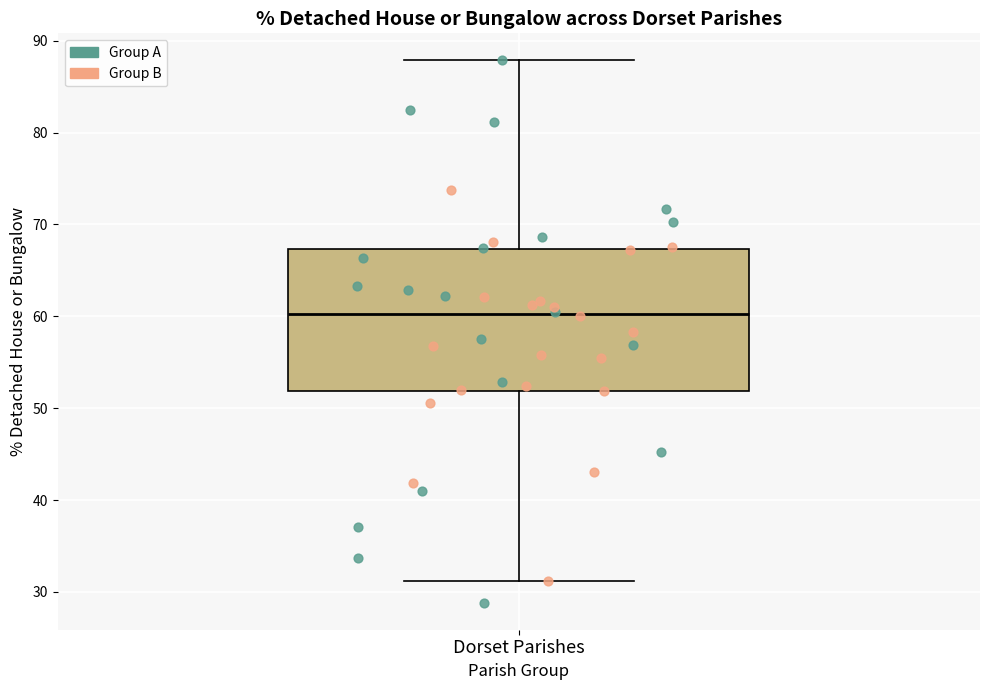

Transcribe this box plot: give where the median line is, the range the box spans, and where the two whiskers end, as read against the y-axis. The values are not printed on the chart, so give them approximately, as read against the axis.

median 60, box 52 to 67, whiskers 31 to 88